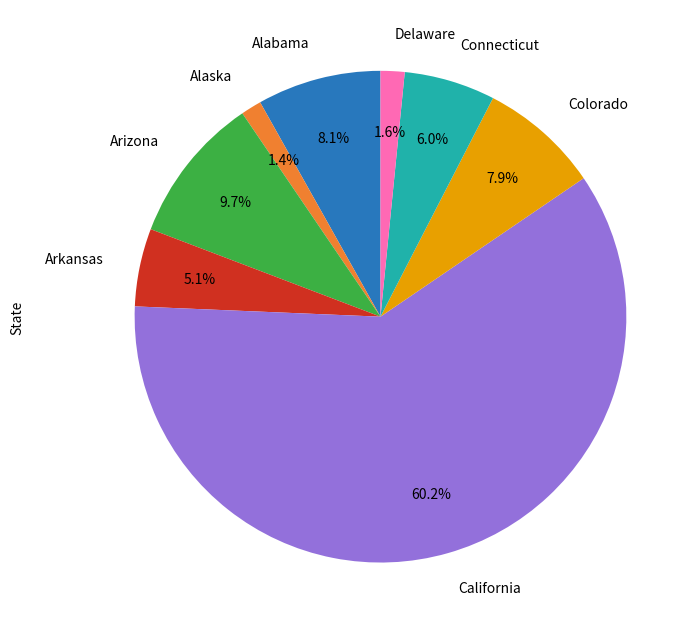

Is there any slice that represents more than half of the pie?

Yes